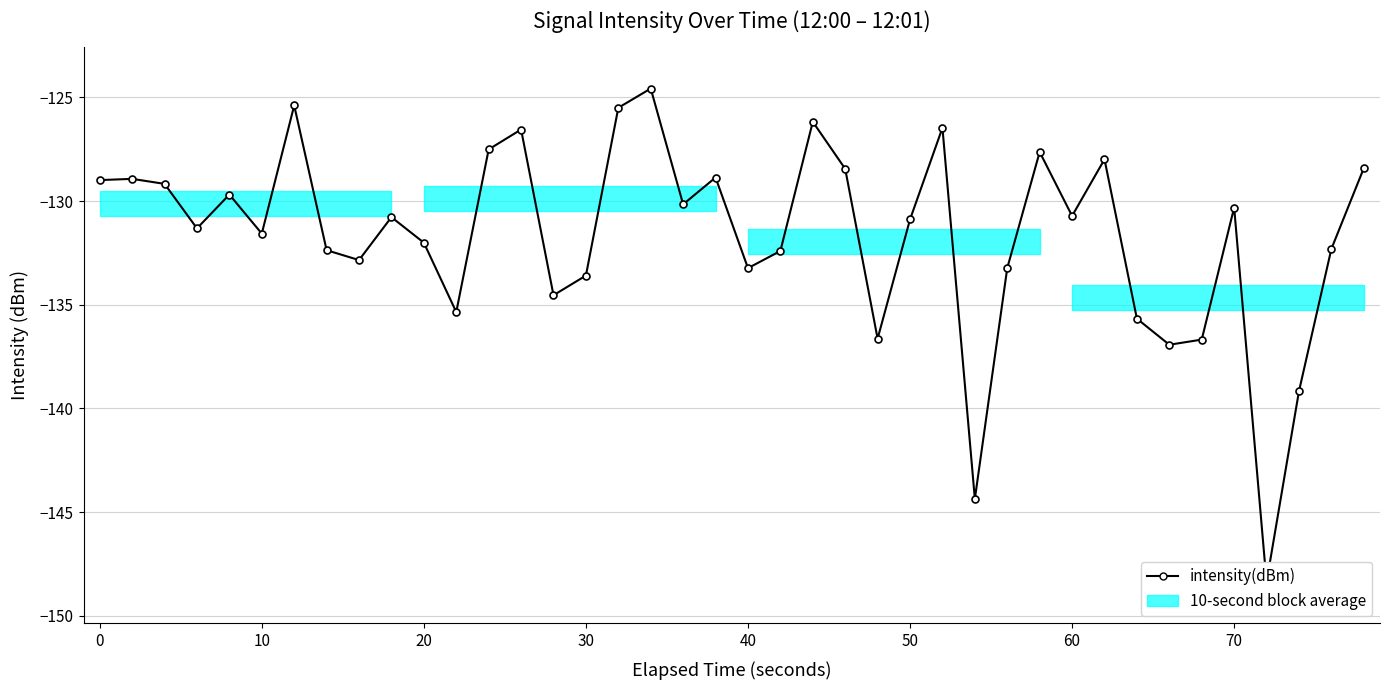

Reading right to left, what are all the values shown in this chart?

-128.4	-132.3	-139.2	-148.4	-130.3	-136.7	-136.9	-135.7	-128.0	-130.7	-127.6	-133.2	-144.4	-126.5	-130.9	-136.6	-128.4	-126.2	-132.4	-133.2	-128.9	-130.2	-124.6	-125.5	-133.6	-134.5	-126.5	-127.5	-135.4	-132.0	-130.8	-132.8	-132.4	-125.4	-131.6	-129.7	-131.3	-129.2	-128.9	-129.0